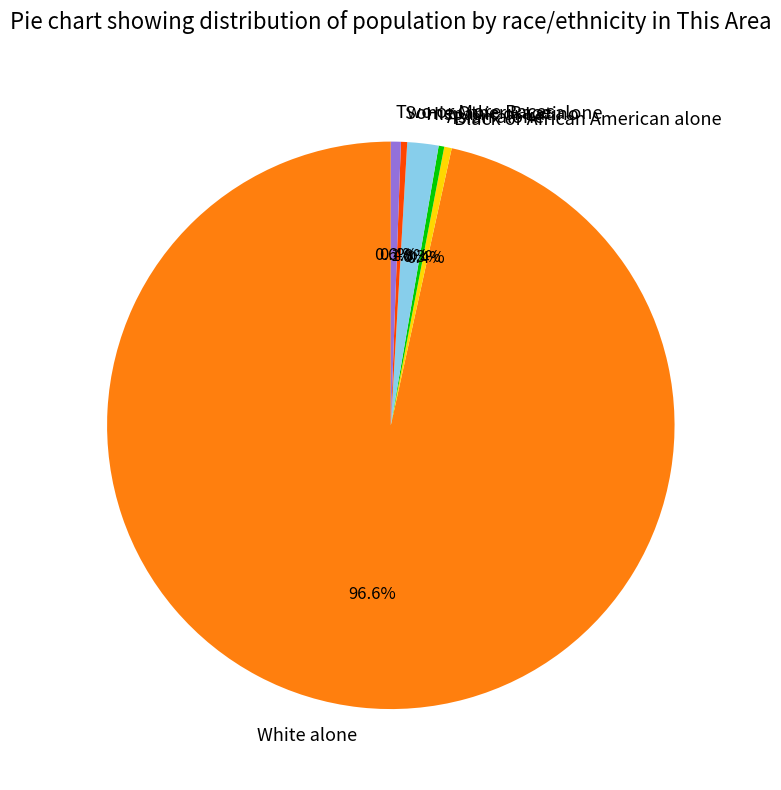

What percentage is the White alone slice, to the nearest percent?

97%